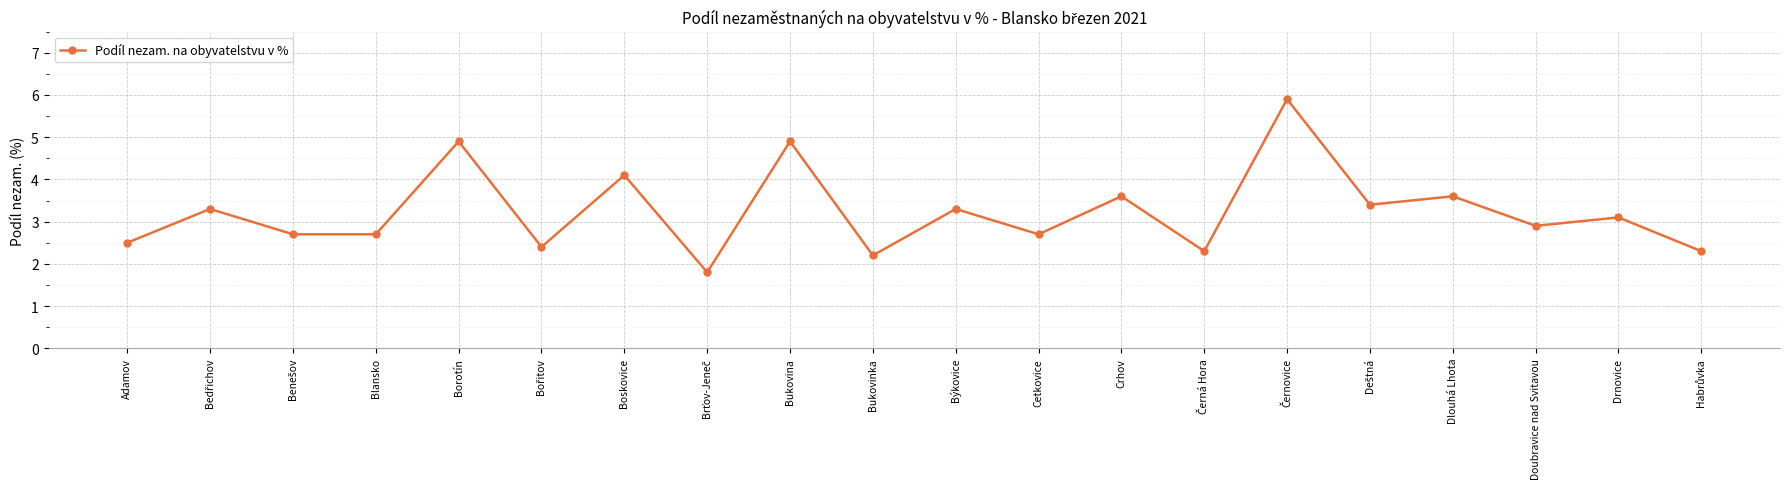

Approximately how many times larger is the value at Crhov compared to Blansko?

1.3